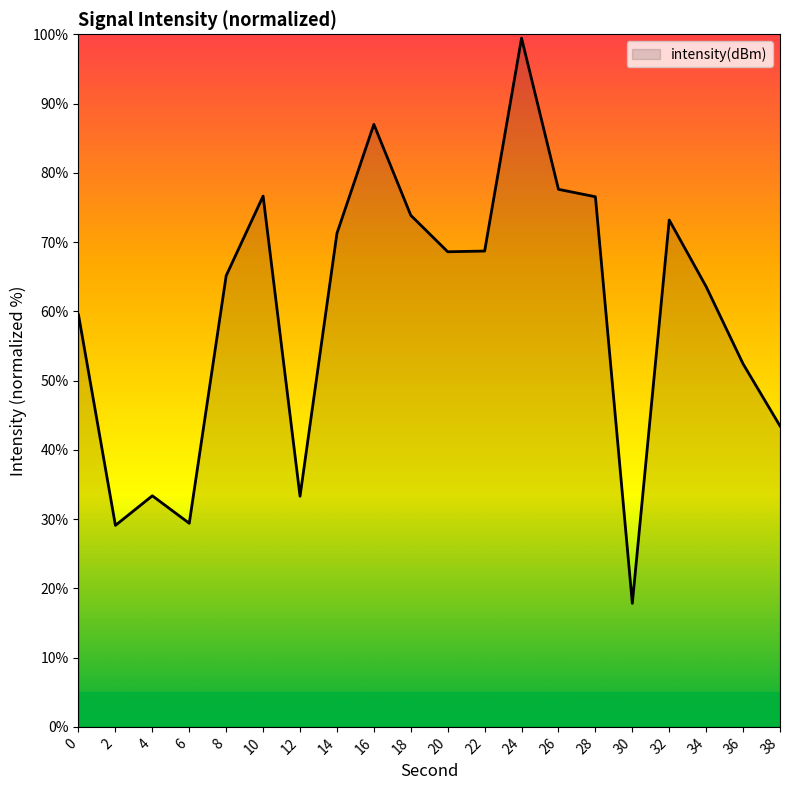

What is the difference between the maximum and minimum values?

81.6